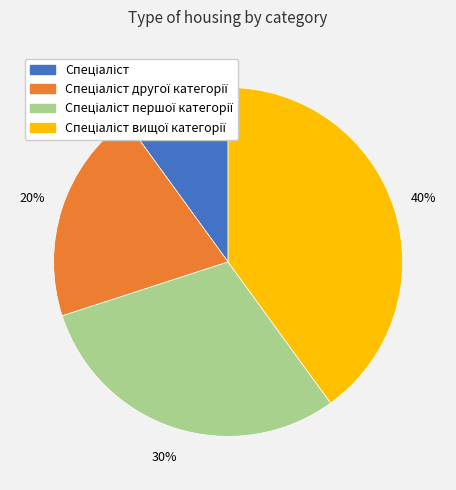

Is there a majority slice in this chart?

No